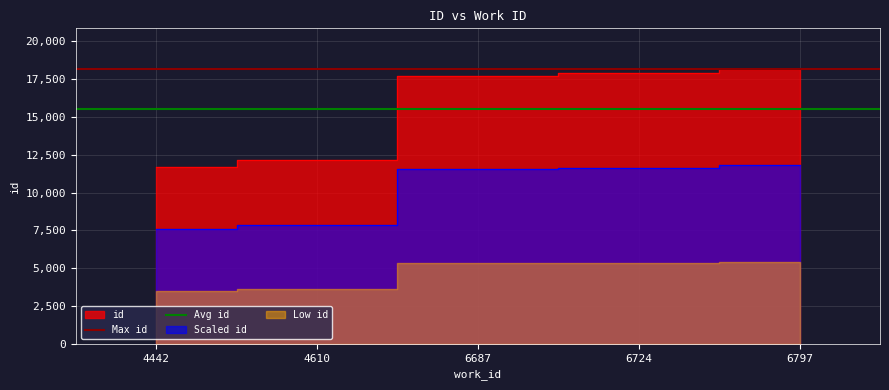

The Avg id series shows 20179.5 at 4442. True or false?

False